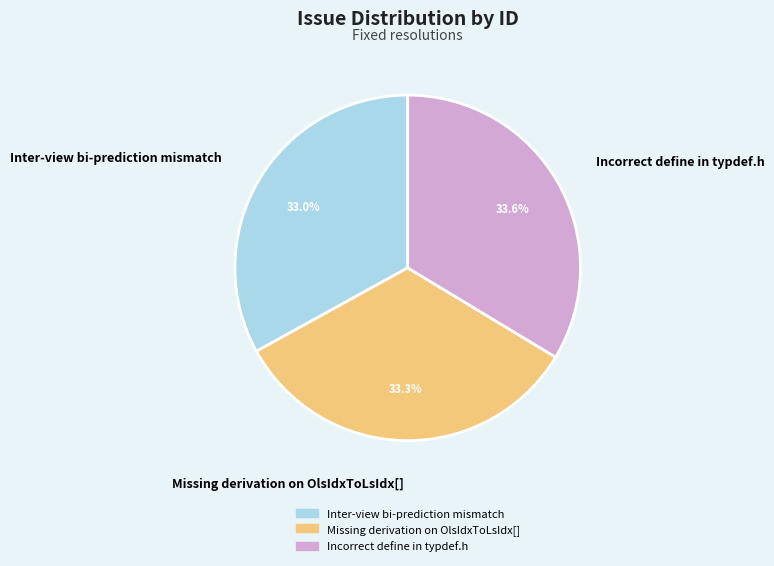

To the nearest percent, what is the average slice percentage?

33%